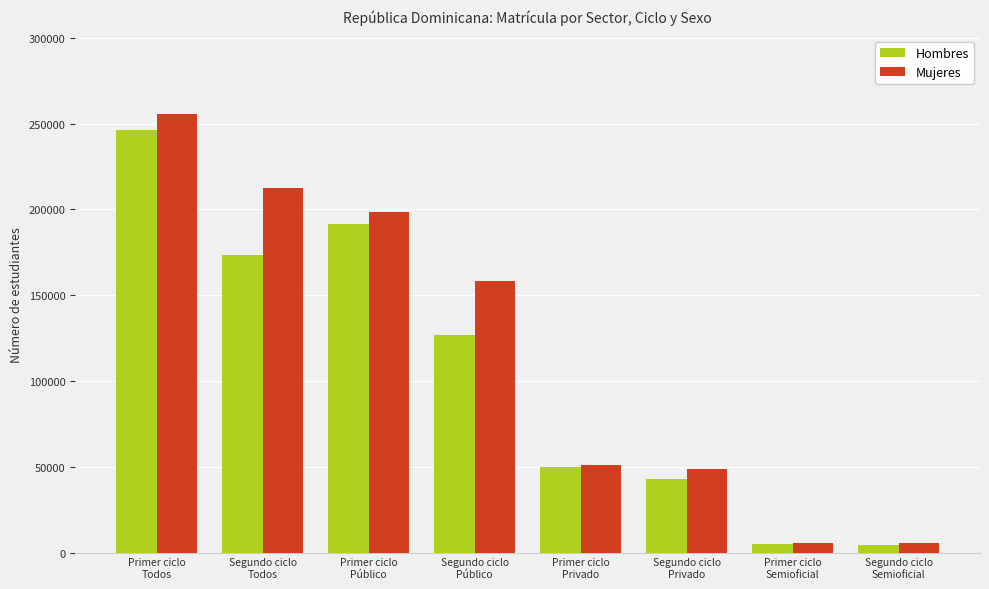

How many data points in Hombres are less than 126683?

4